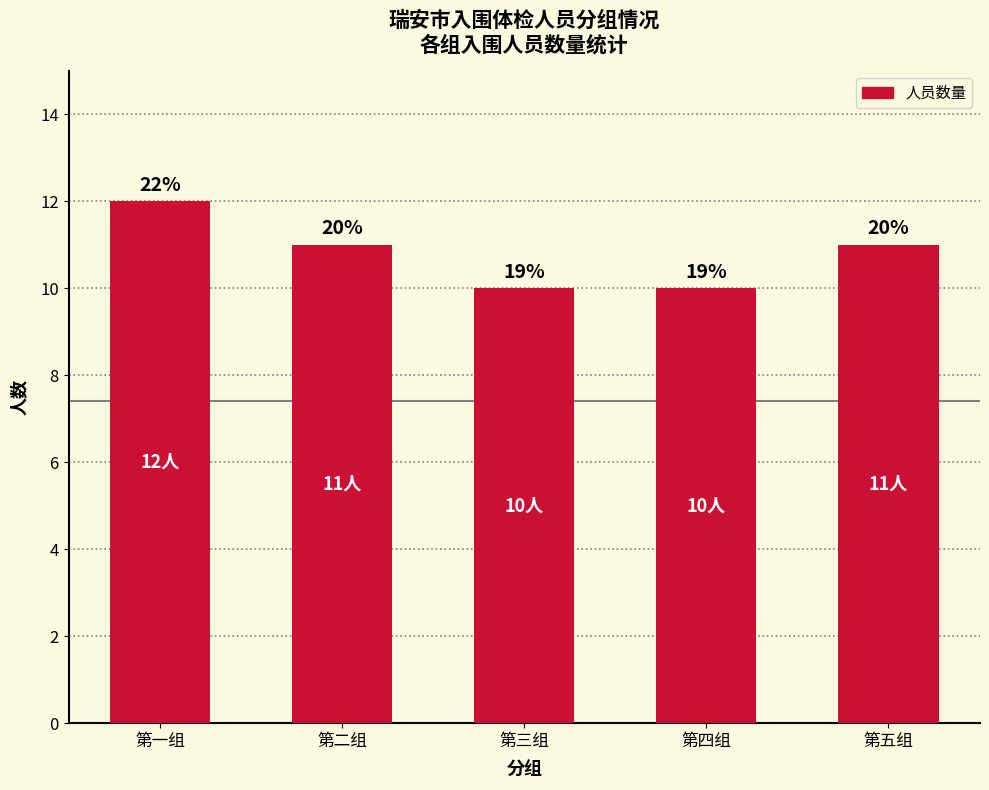

The value at 第四组 is 10. True or false?

True